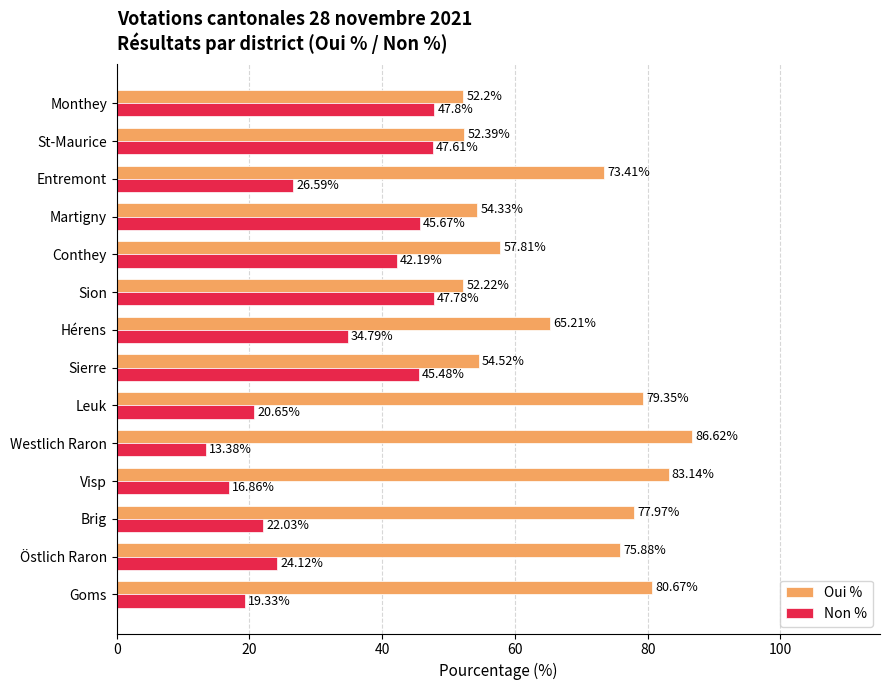

Is the value of Non % at Goms greater than the value of Oui % at Entremont?

No